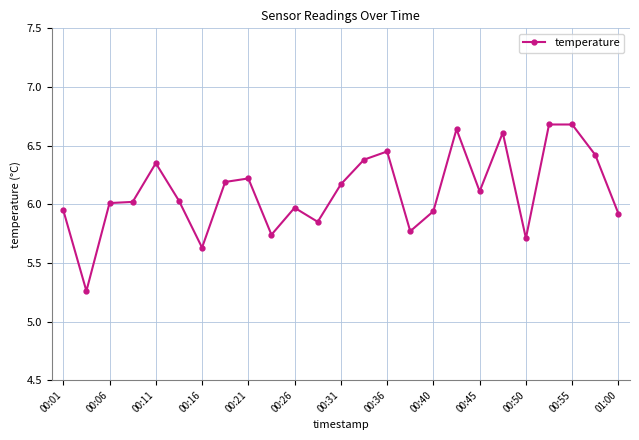

How many lines are shown in the chart?

1